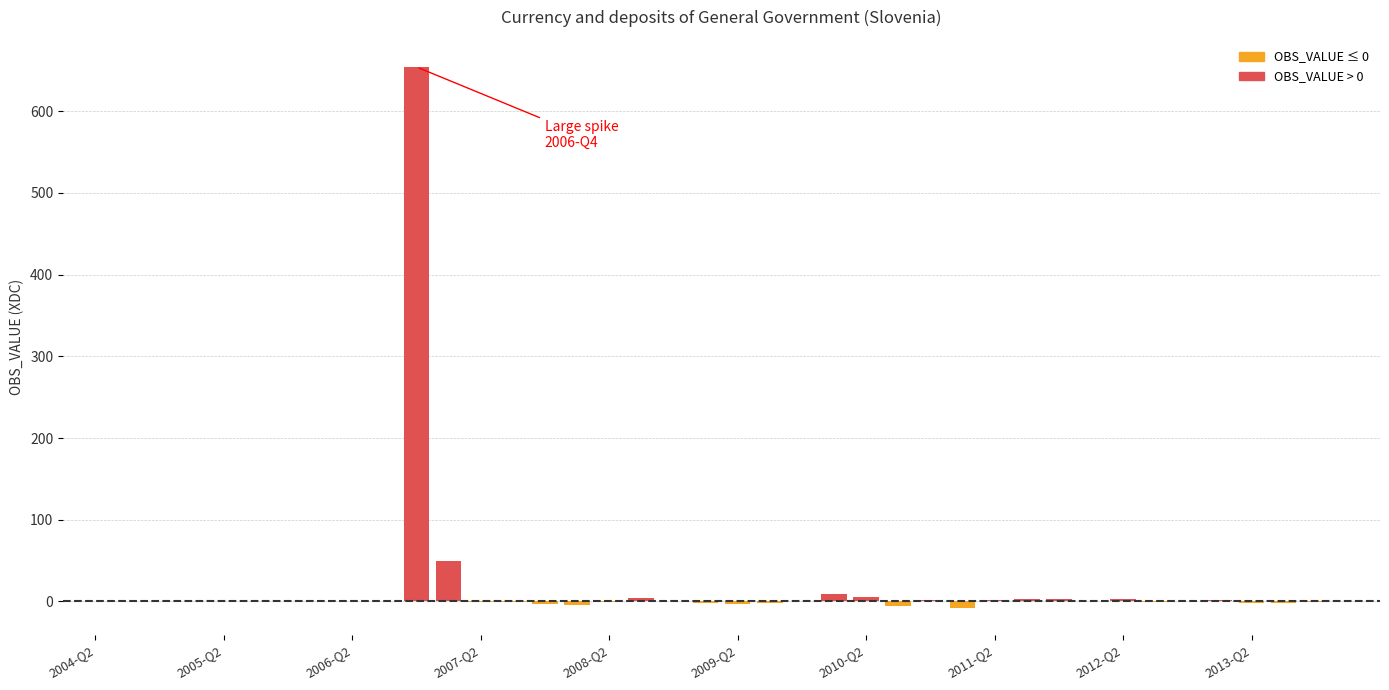

What is the maximum value shown in the chart?

654.3